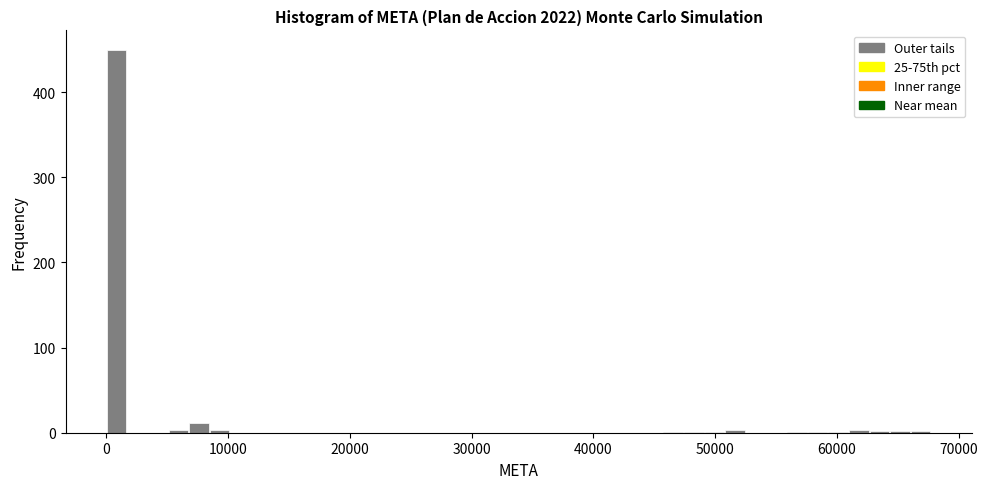

Read against the x-axis, roughly where is the centre of the tallest bar?

1000